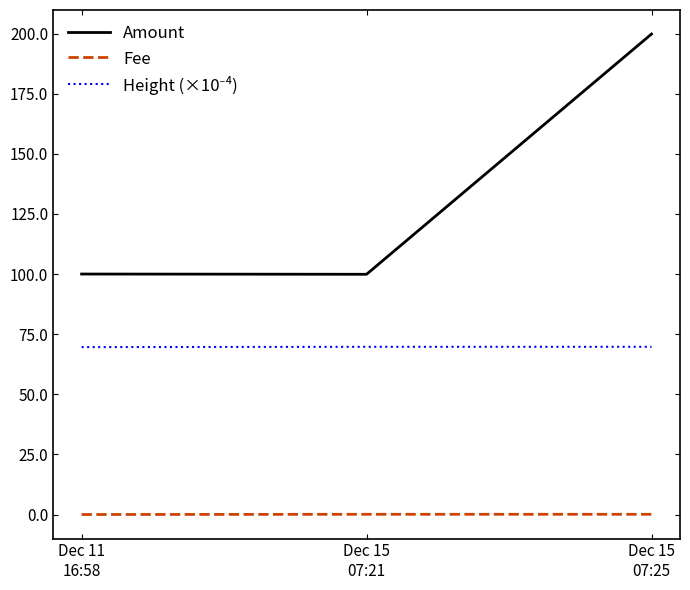

What is the difference between the highest and lowest values at Dec 15
07:21?

99.8